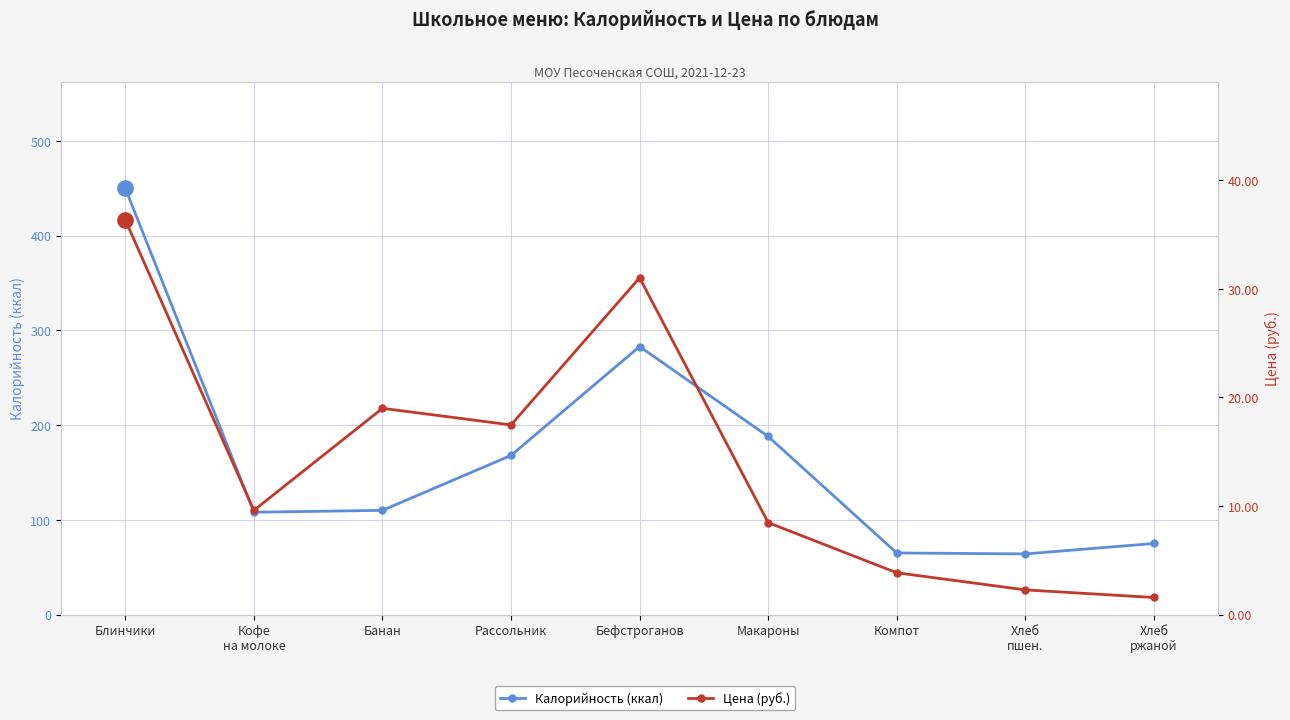

What is the value of the Калорийность (ккал) point at the 7th from the left?

65.0